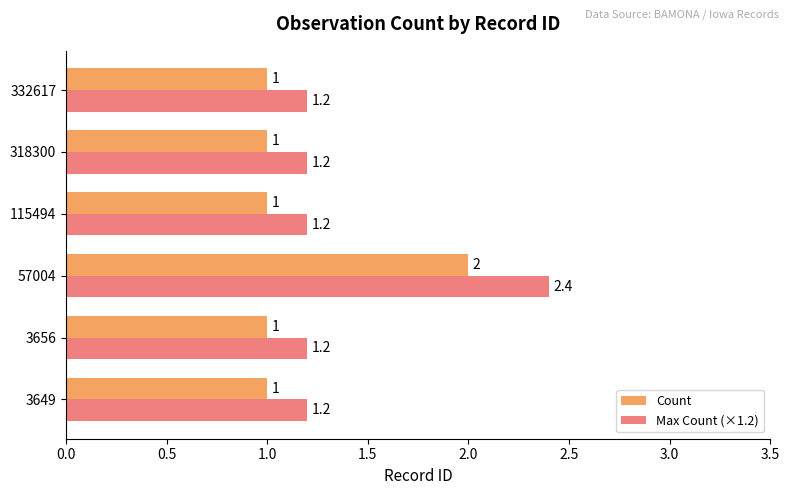

What is the minimum value shown in the chart?

1.0